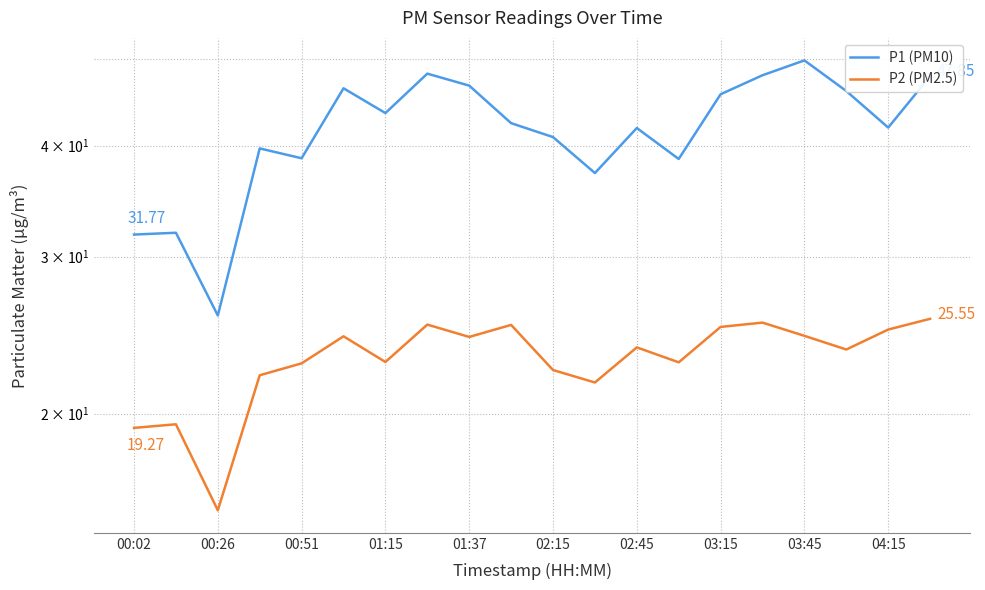

What is the maximum value shown in the chart?

49.9